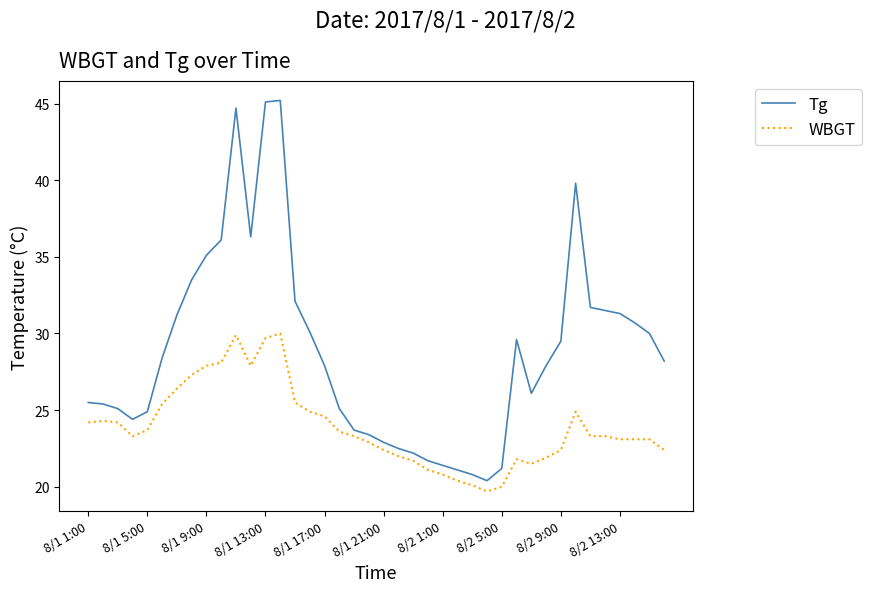

What is the maximum value shown in the chart?

45.2